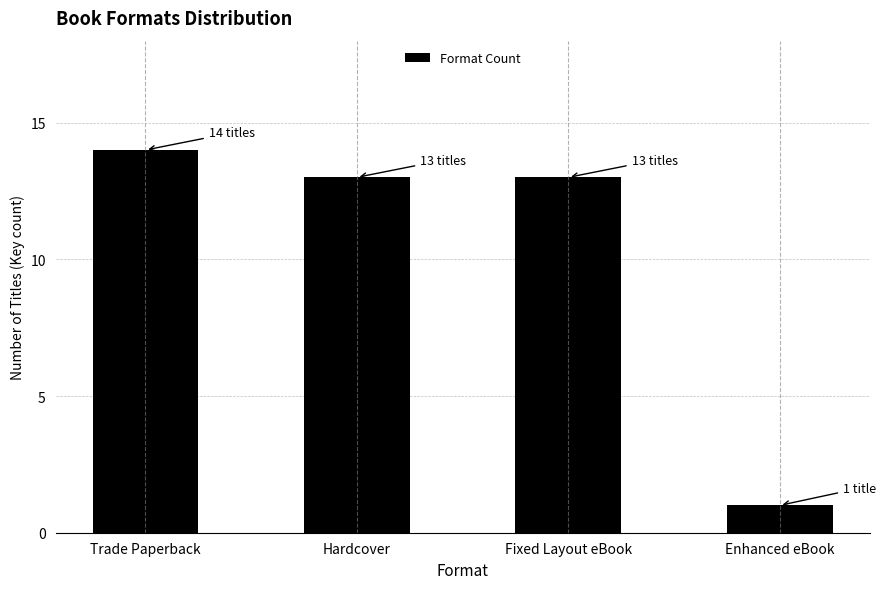

What position from the left is Hardcover?

2